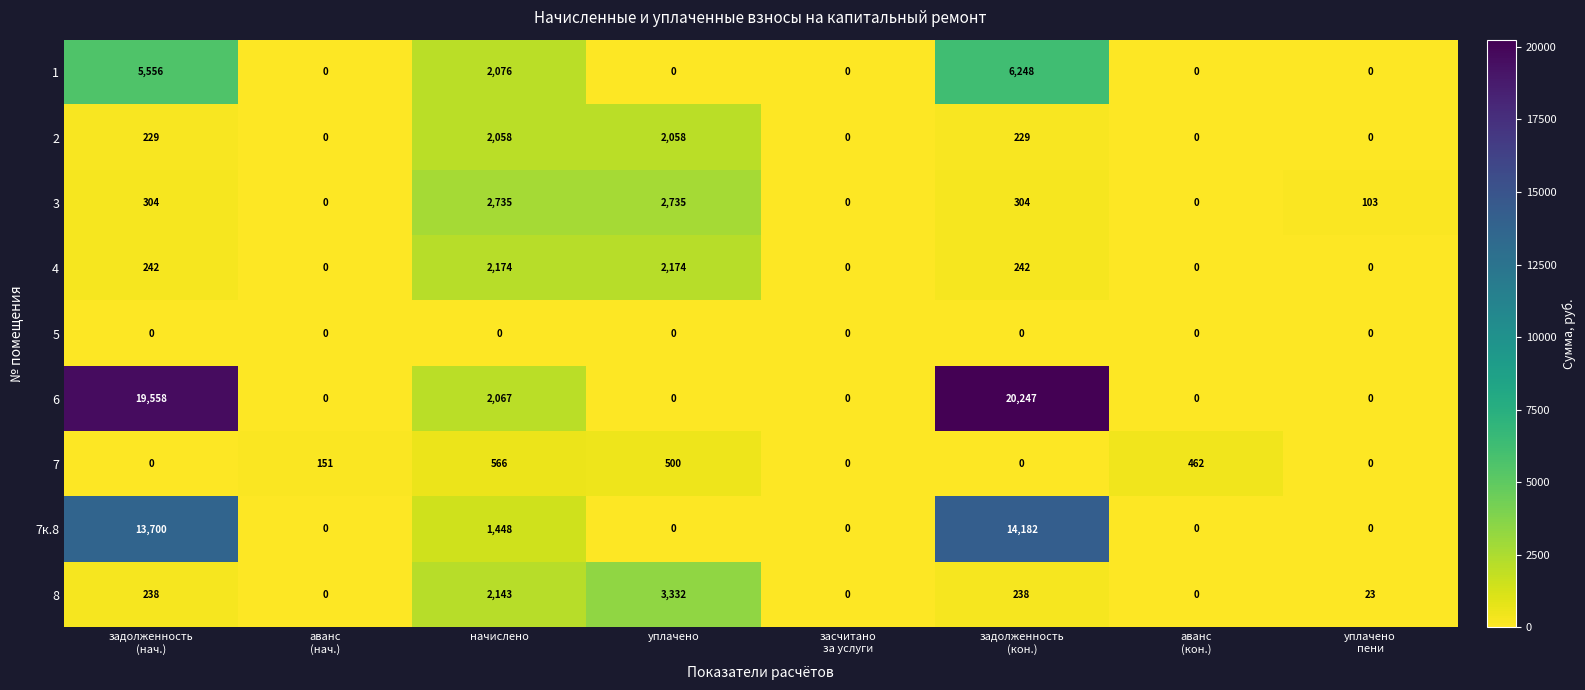

True or false: 1 has a value of 2076 at начислено.

True